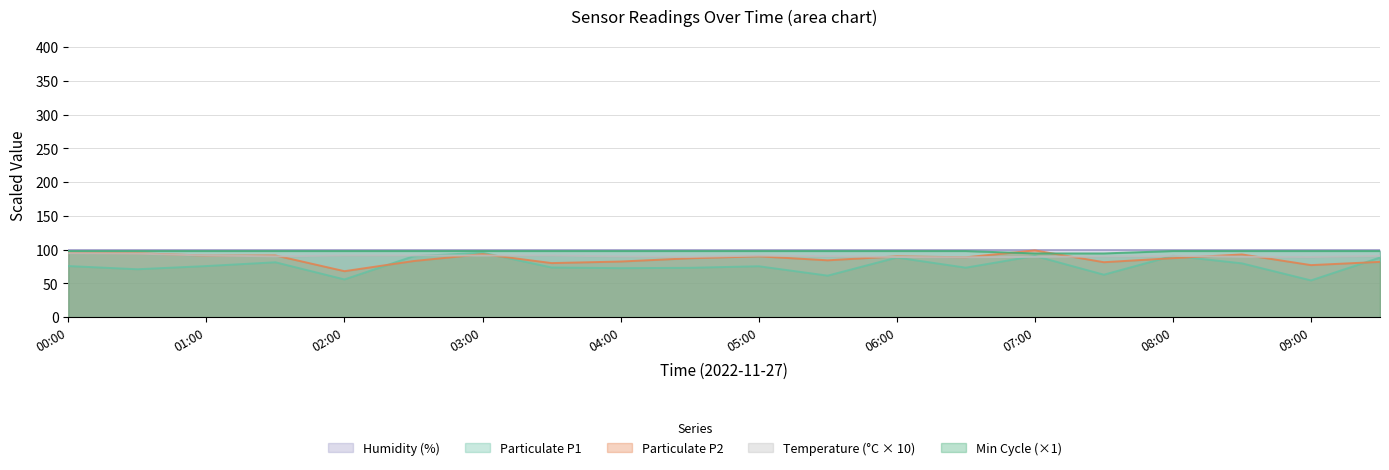

How many interior local peaks does the SDS_P2 series have?

6